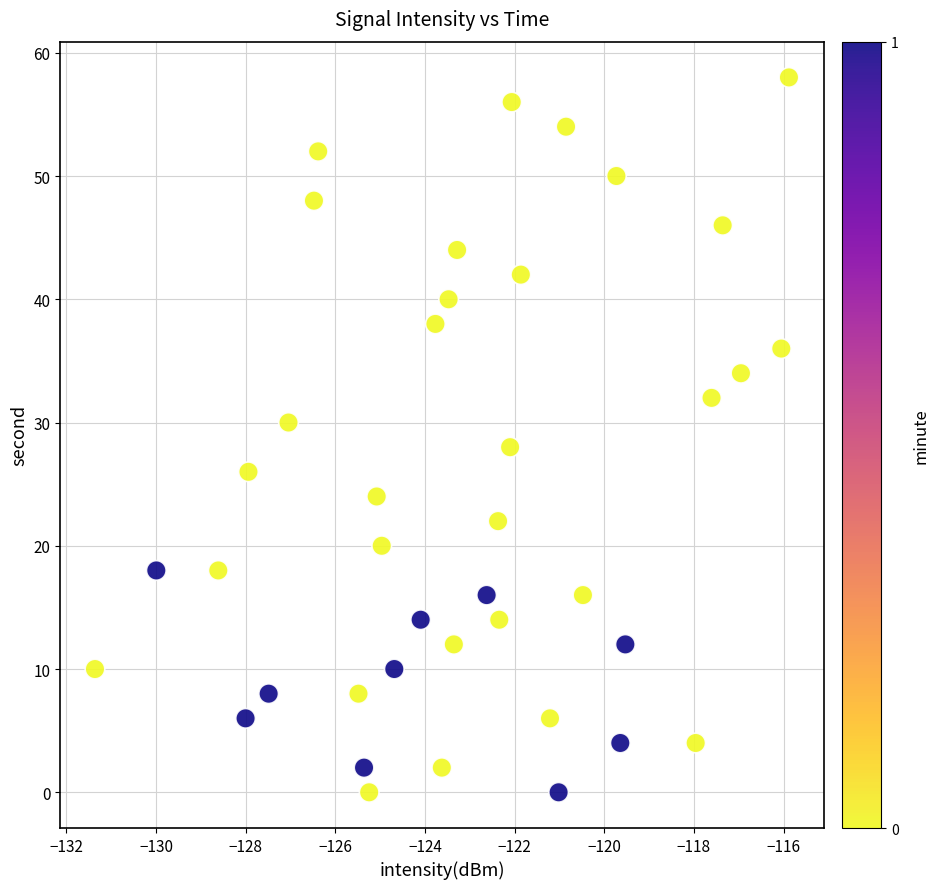

What is the range of Y values (max minus min)?

58